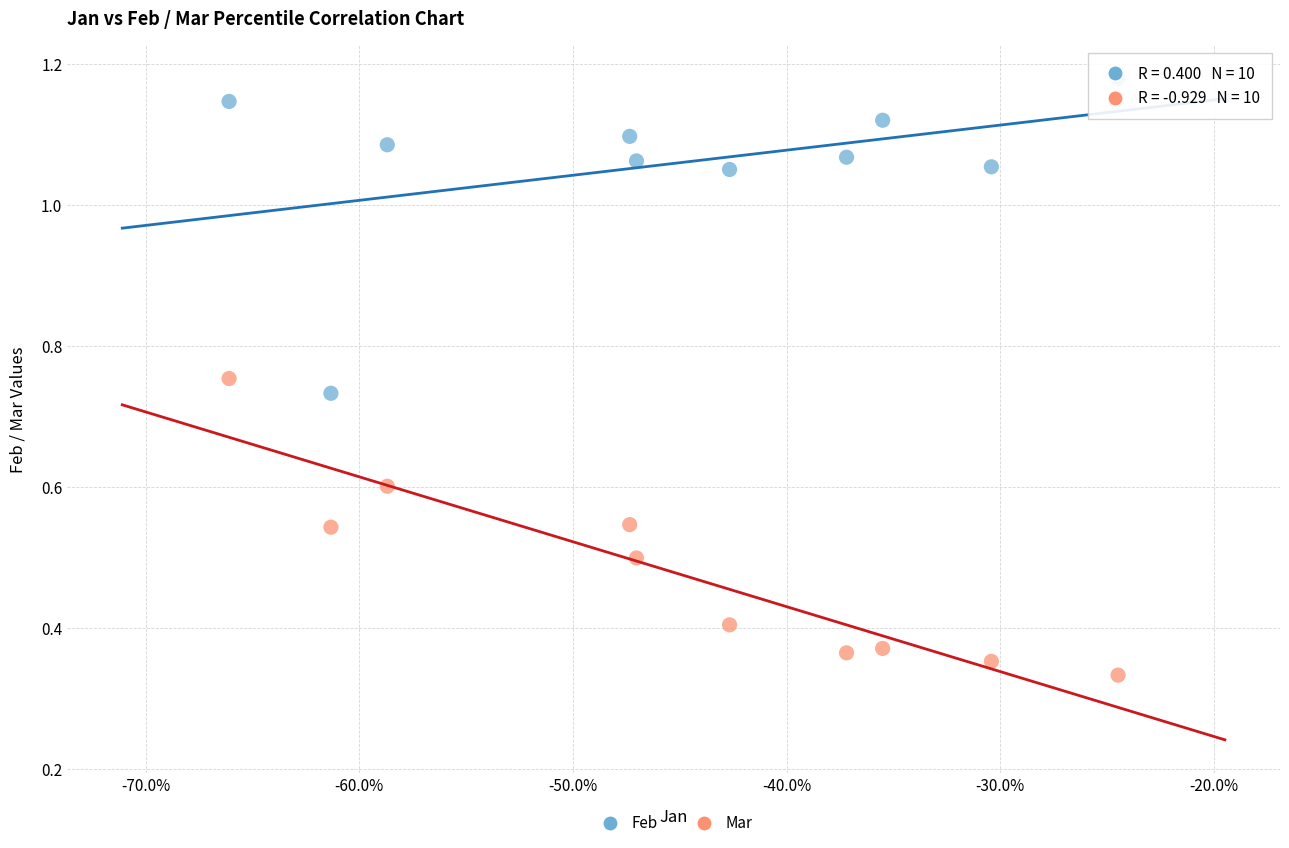

Which series reaches the maximum Y coordinate?

Feb